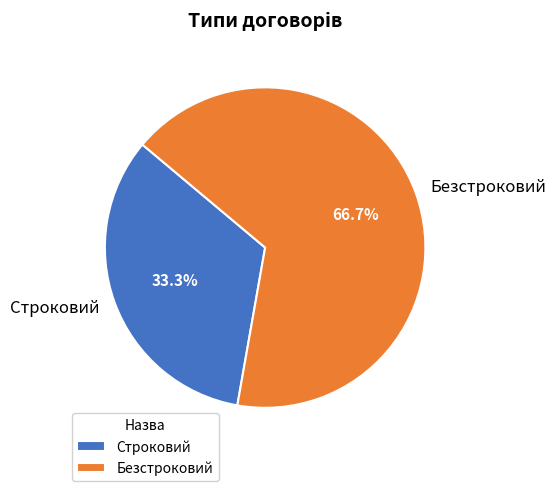

To the nearest percent, what is the average slice percentage?

50%